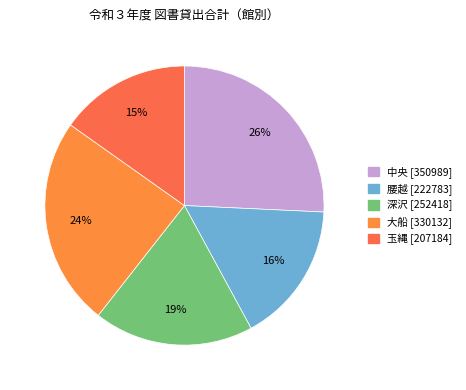

What percentage do 中央 and 大船 together represent?

50.0%